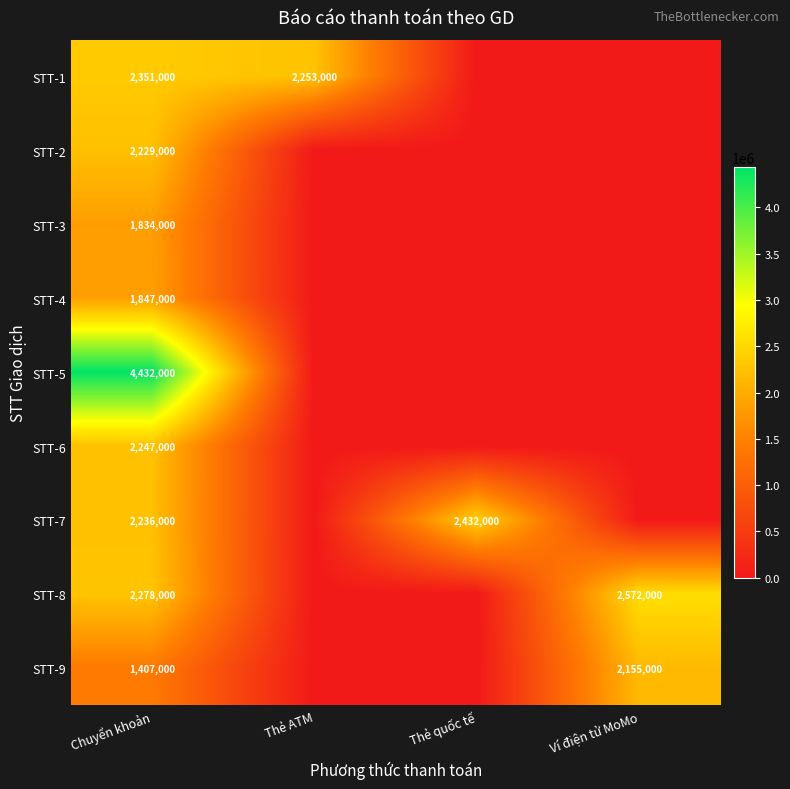

True or false: STT-2 has a value of 1064231 at Chuyển khoản.

False